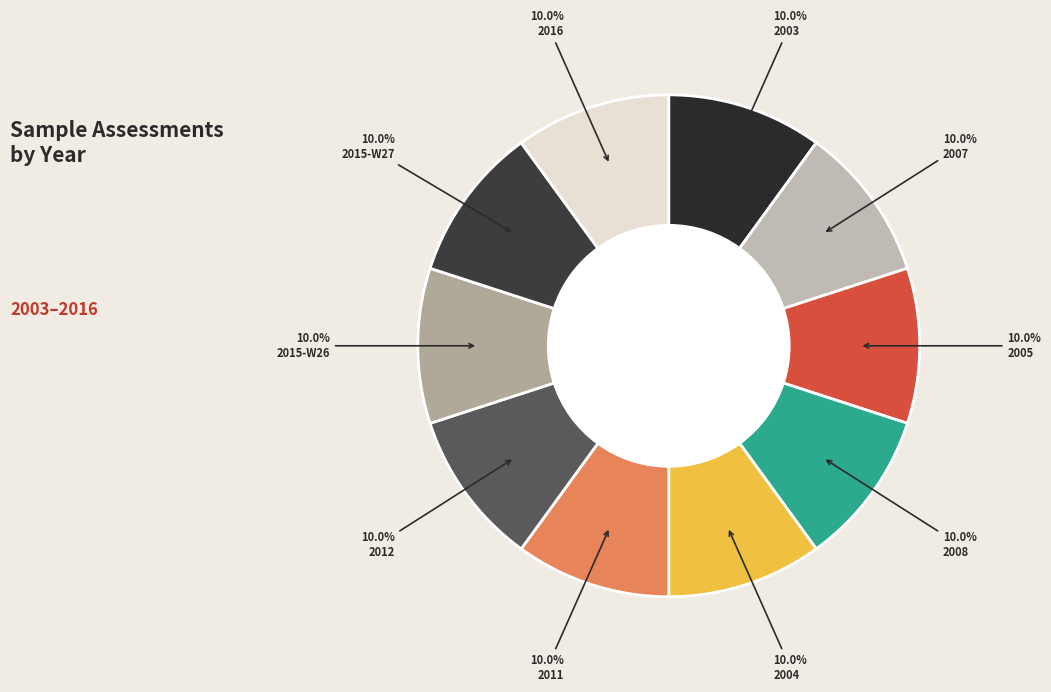

Count the number of slices in the pie.

10